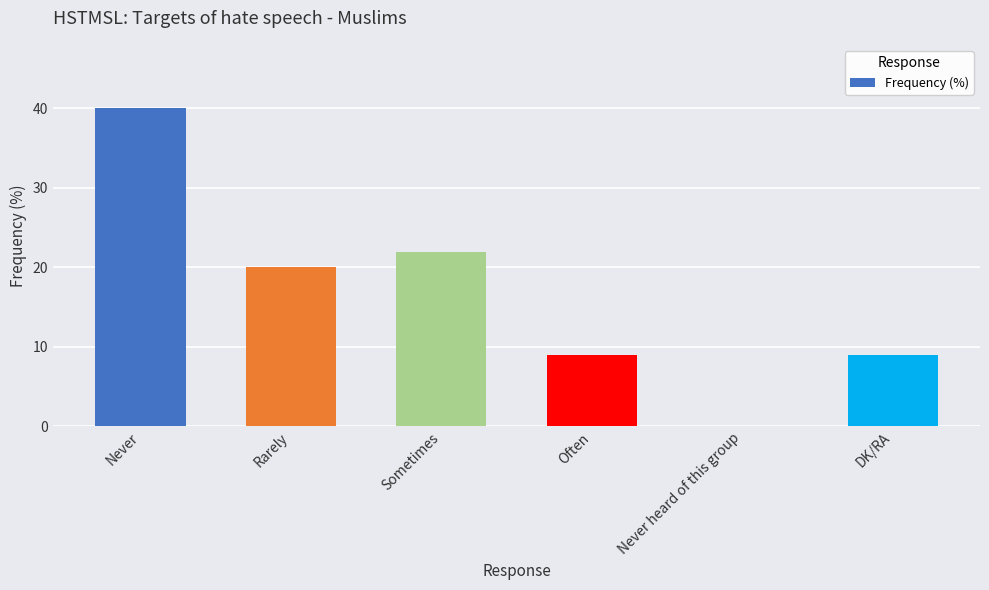

What is the sum of the values at Never heard of this group and Rarely?

20